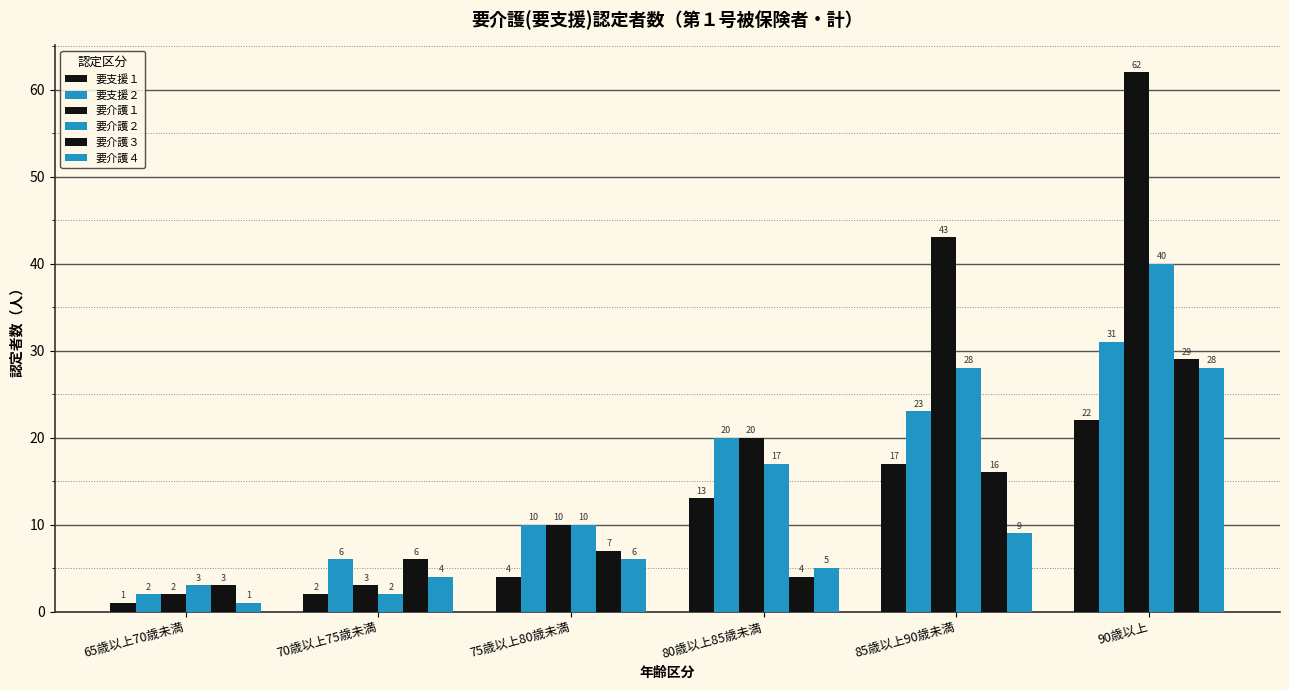

What position from the right is 80歳以上85歳未満?

3